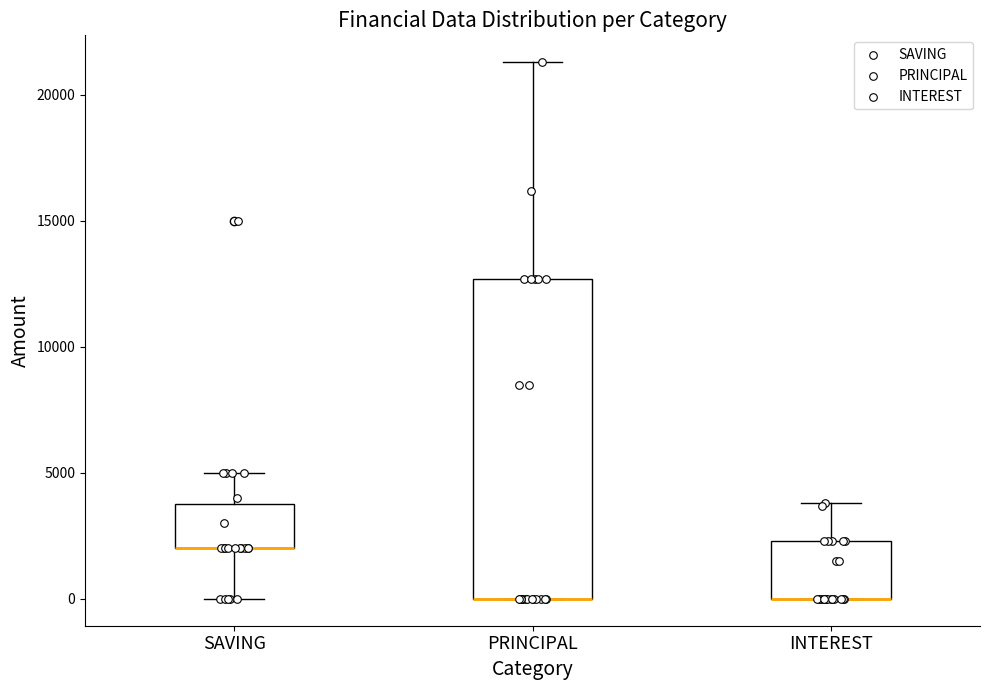

Reading left to right, read every box against the y-axis: the position of its median line, the range the box covers, and the ends of its whiskers. The values are not printed on the chart, so give them approximately, as read against the axis.

SAVING: median 2000 (drawn on the box's lower edge), box 2000 to 4000, whiskers 0 to 5000
PRINCIPAL: median 0 (drawn on the box's lower edge), box 0 to 12500, whiskers 0 to 21500
INTEREST: median 0 (drawn on the box's lower edge), box 0 to 2500, whiskers 0 to 4000